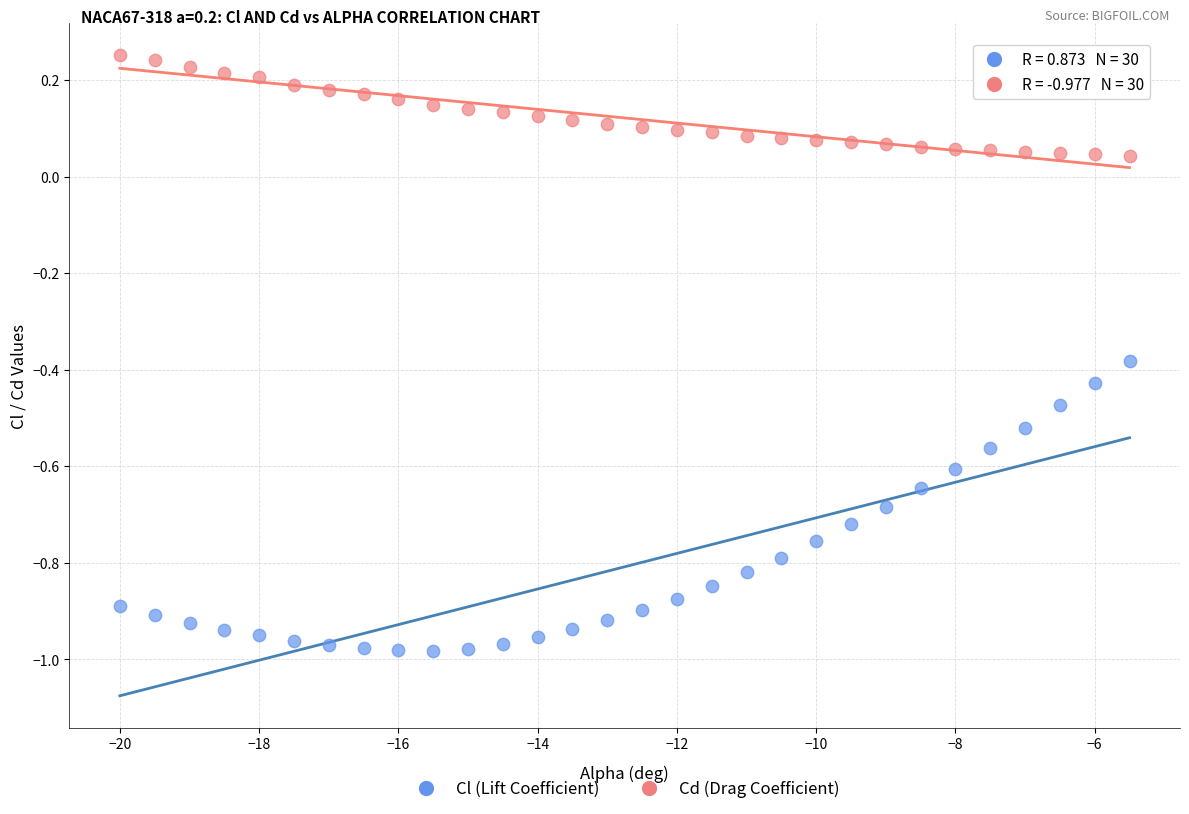

Which series has the widest spread of Y values?

Cl (Lift Coefficient)